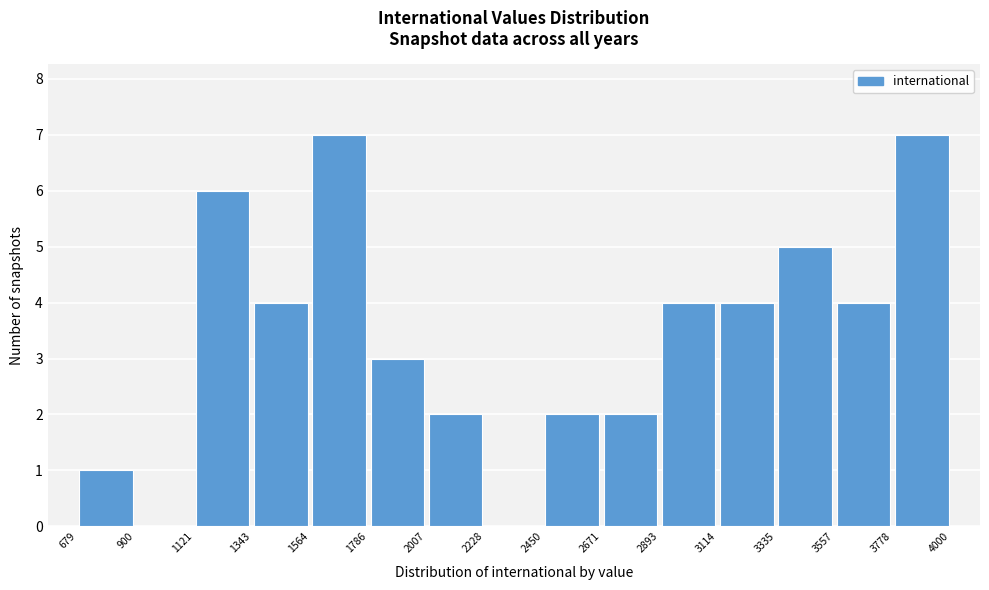

How tall is the bar that spans 3778 to 4000 on the x-axis? The values are not printed on the chart, so give them approximately, as read against the axis.

7